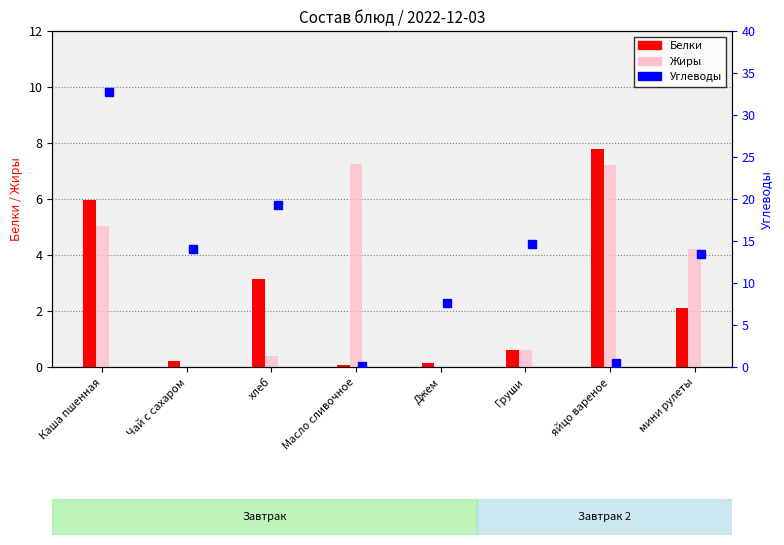

Which series changed the most between Чай с сахаром and Джем?

Углеводы